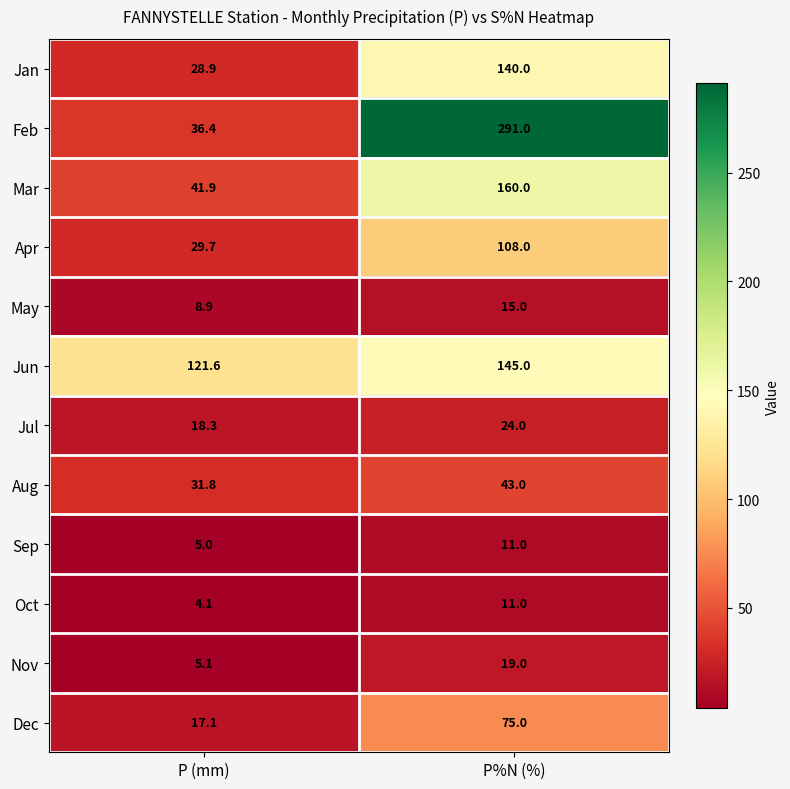

True or false: Feb has a value of 291.0 at P%N (%).

True